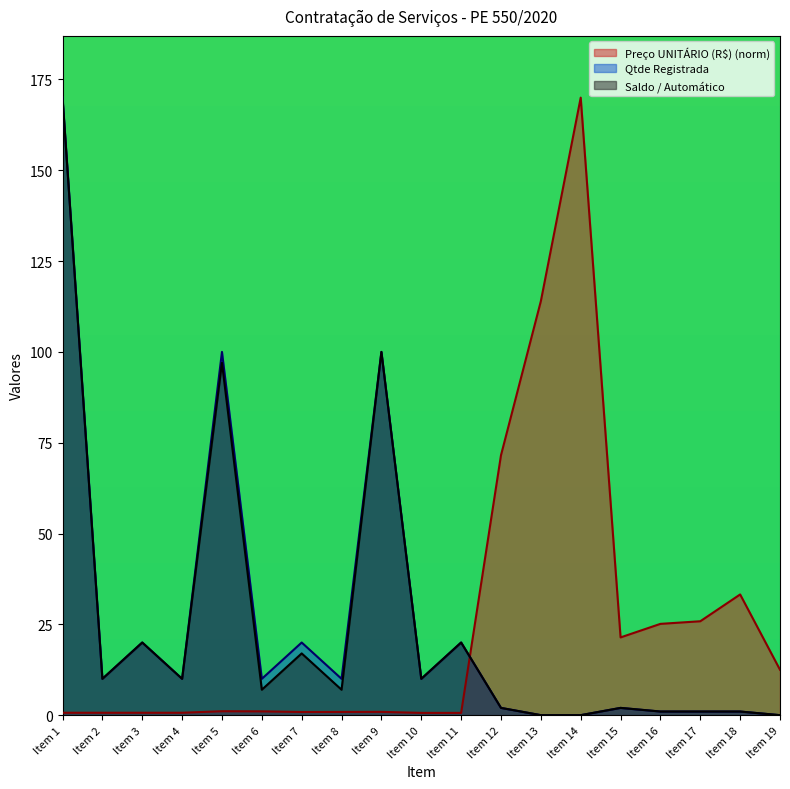

Reading left to right, list all the values displayed in this chart.

Preço UNITÁRIO (R$): 0.7	0.7	0.7	0.7	1.1	1.0	0.9	0.9	0.9	0.6	0.6	71.6	114.0	170.0	21.4	25.1	25.9	33.2	12.5
Qtde Registrada: 170.0	10.0	20.0	10.0	100.0	10.0	20.0	10.0	100.0	10.0	20.0	2.0	0.0	0.0	2.0	1.0	1.0	1.0	0.0
Saldo / Automático: 170.0	10.0	20.0	10.0	97.0	7.0	17.0	7.0	100.0	10.0	20.0	2.0	0.0	0.0	2.0	1.0	1.0	1.0	0.0